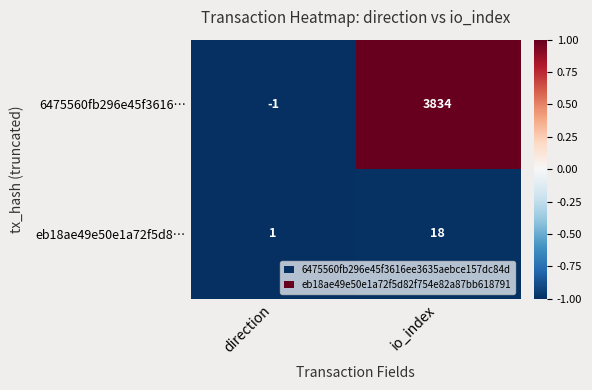

Reading left to right, extract all data points from this chart.

6475560fb296e45f3616…: -1	3834
eb18ae49e50e1a72f5d8…: 1	18